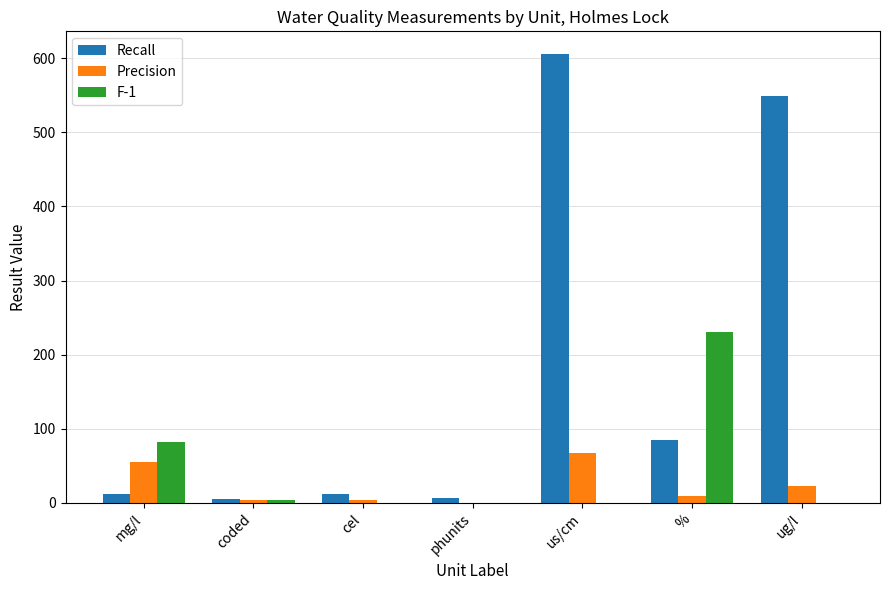

What is the sum of all Precision values?

162.4